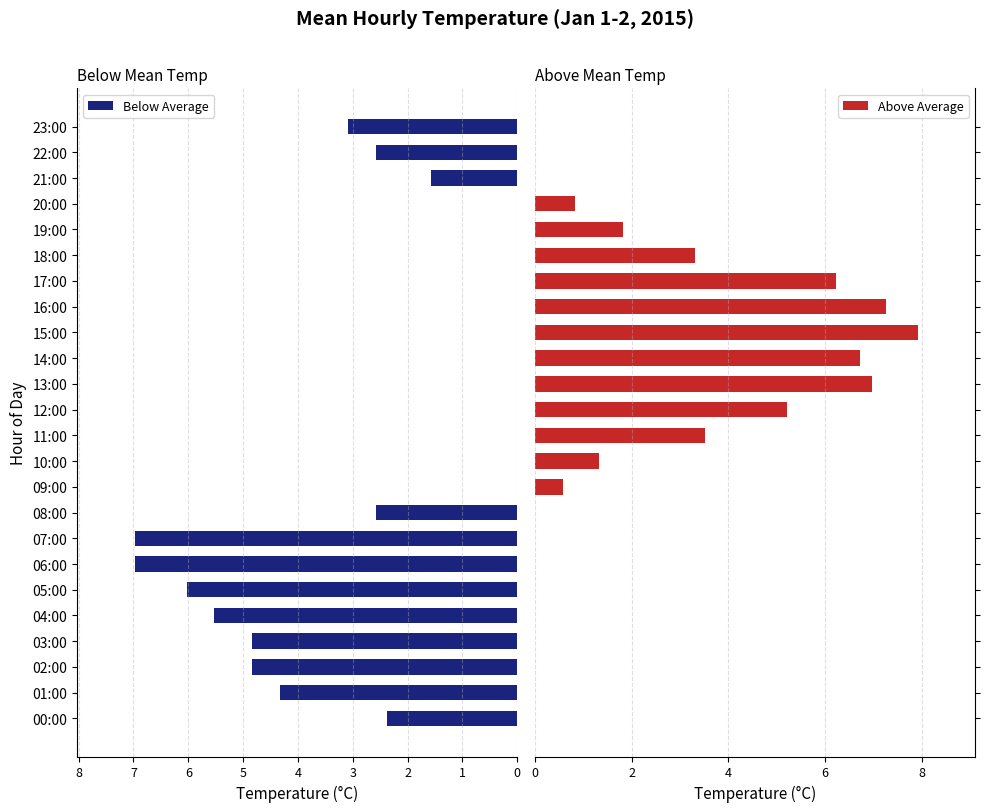

What is the highest value of the Below Average series?

7.0